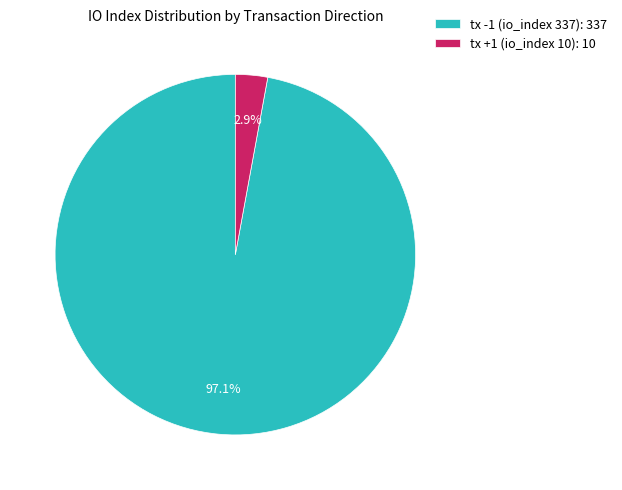

To the nearest percent, what is the combined percentage of tx -1 (io_index 337) and tx +1 (io_index 10)?

100%